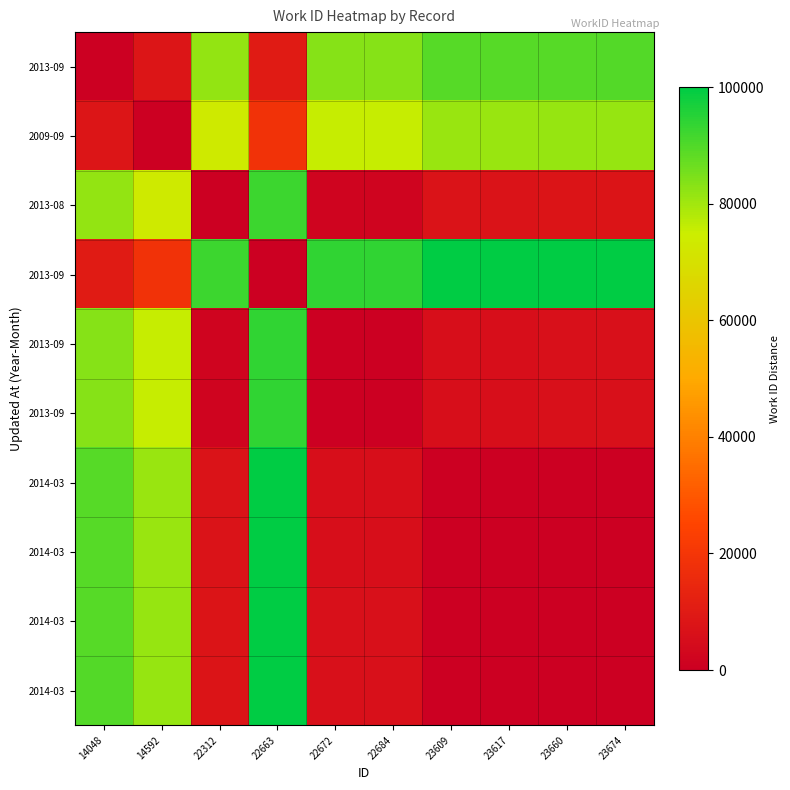

What is the spread (max minus min) of values at 22663?

100000.0